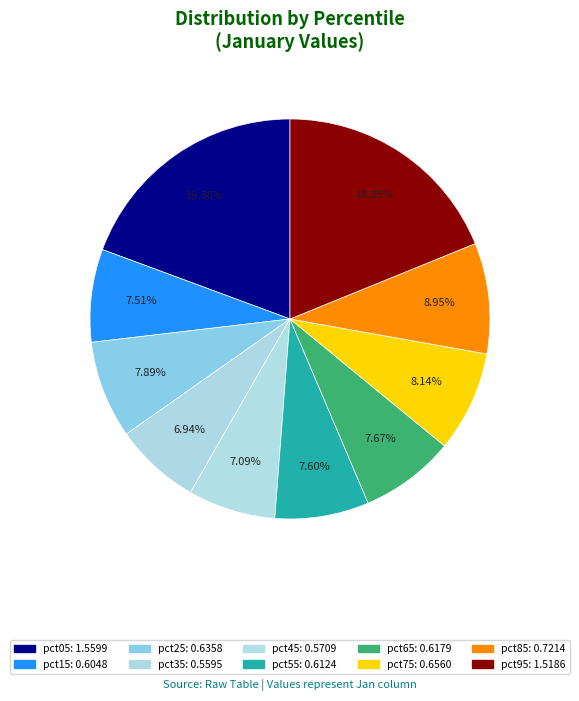

Between pct85 and pct35, which is larger?

pct85